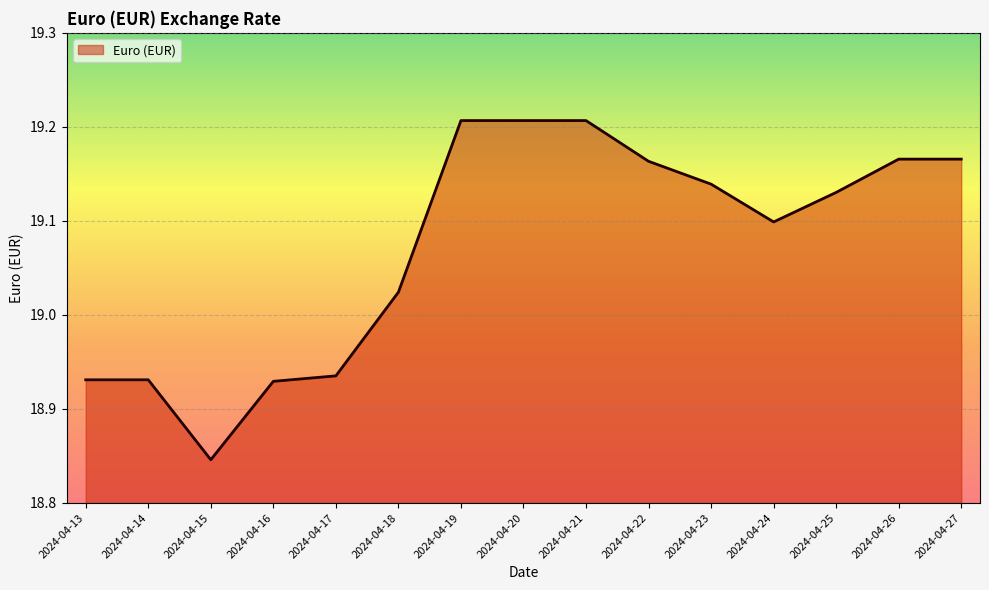

Is it true that the value at 2024-04-25 is 19.1?

True